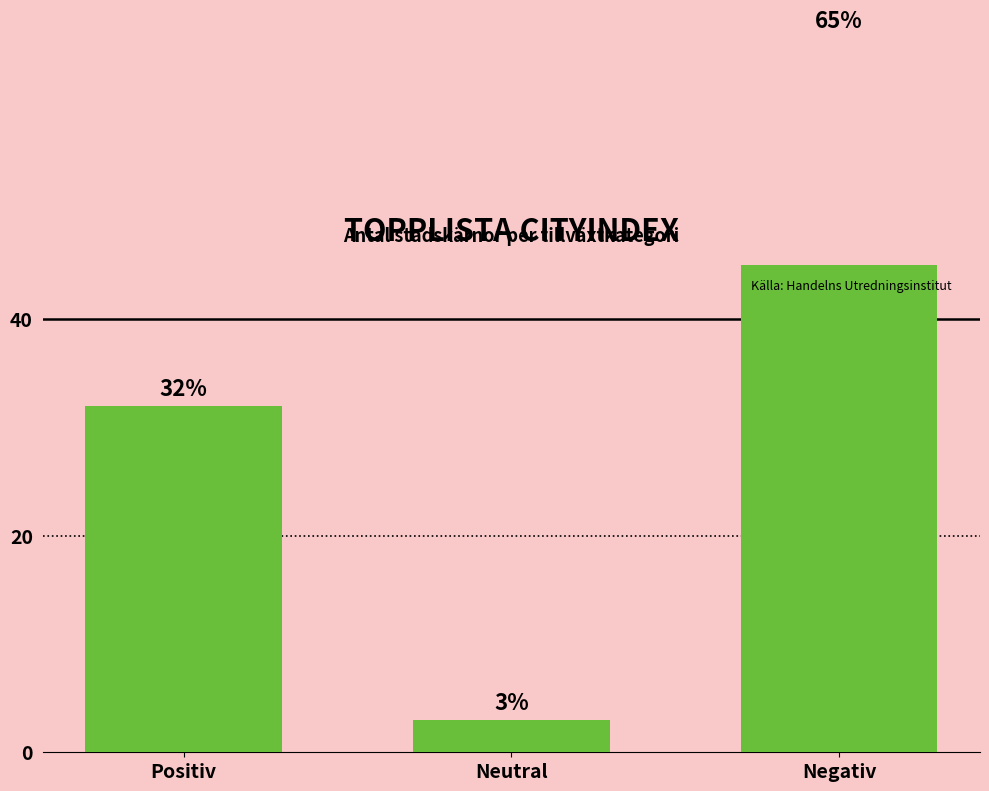

Reading left to right, extract all data points from this chart.

Positiv=32	Neutral=3	Negativ=66